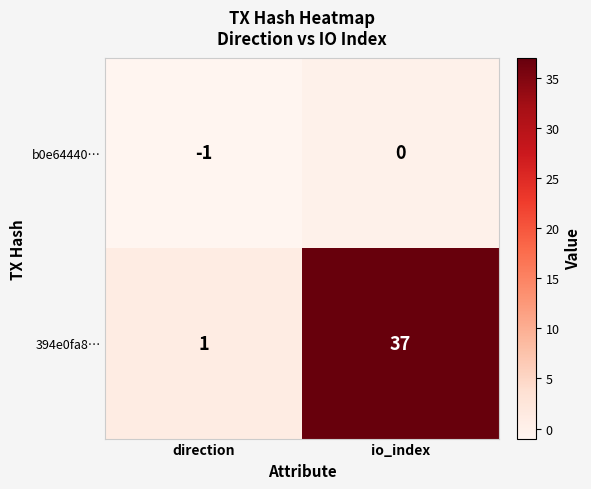

What is the difference between the maximum and minimum values in the 394e0fa8… series?

36